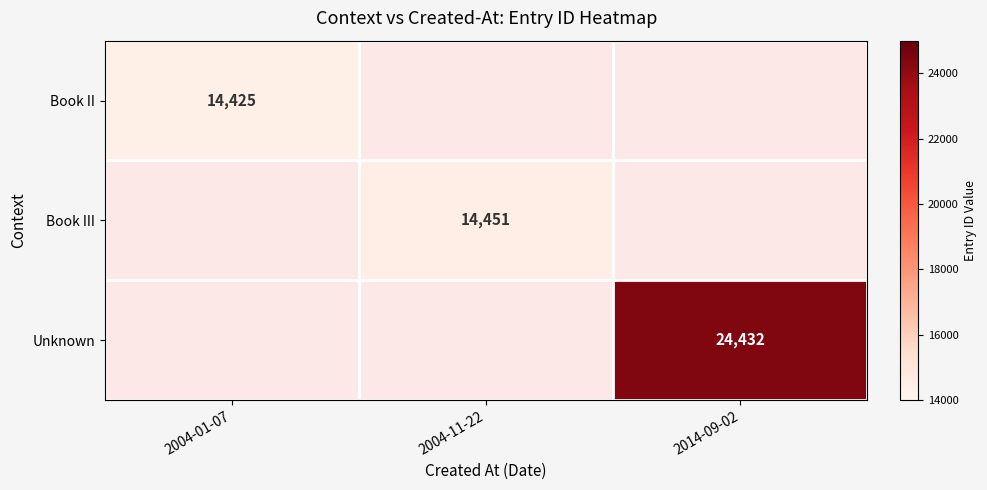

What is the smallest value displayed?

14425.0